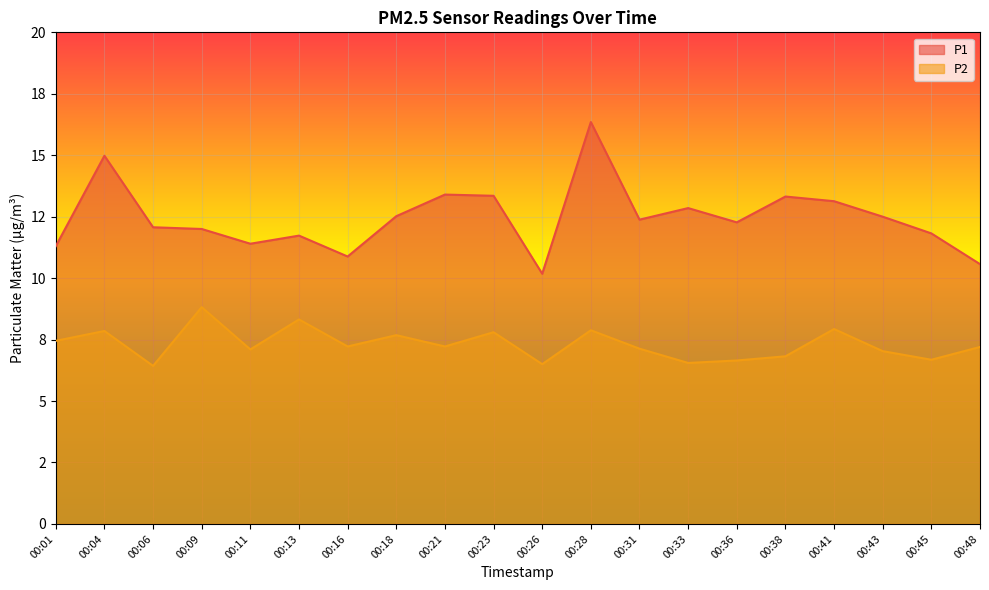

Which series has the largest total across all categories?

P1